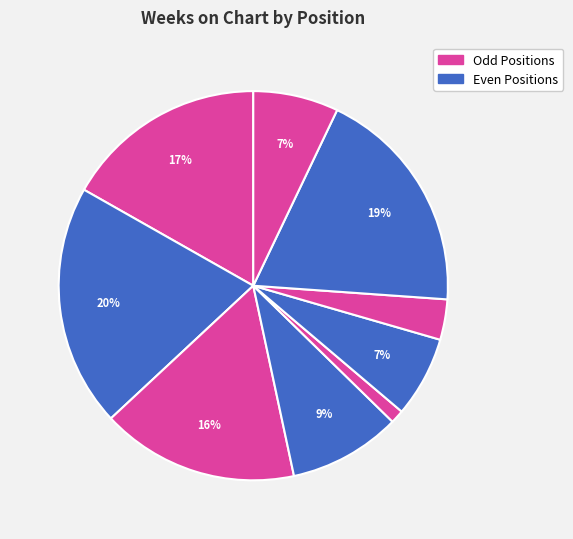

Which slice is the smallest?

5